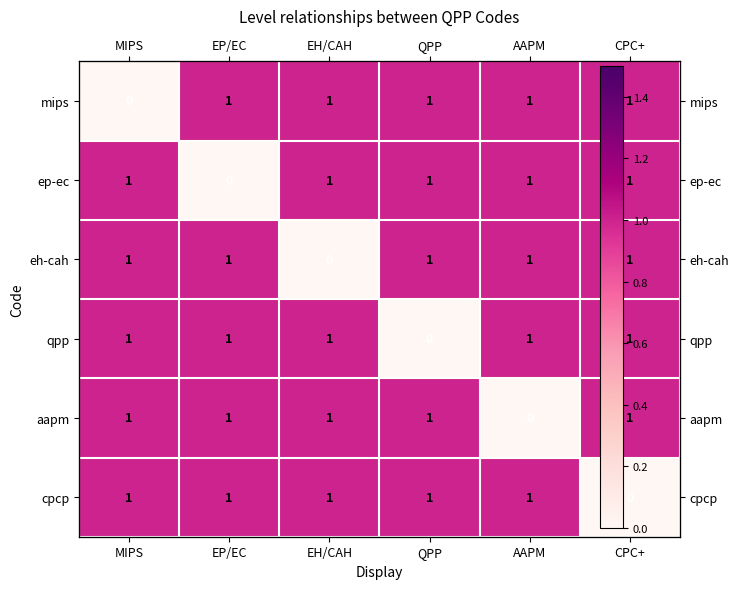

Which has a higher value, QPP or EP/EC?

QPP